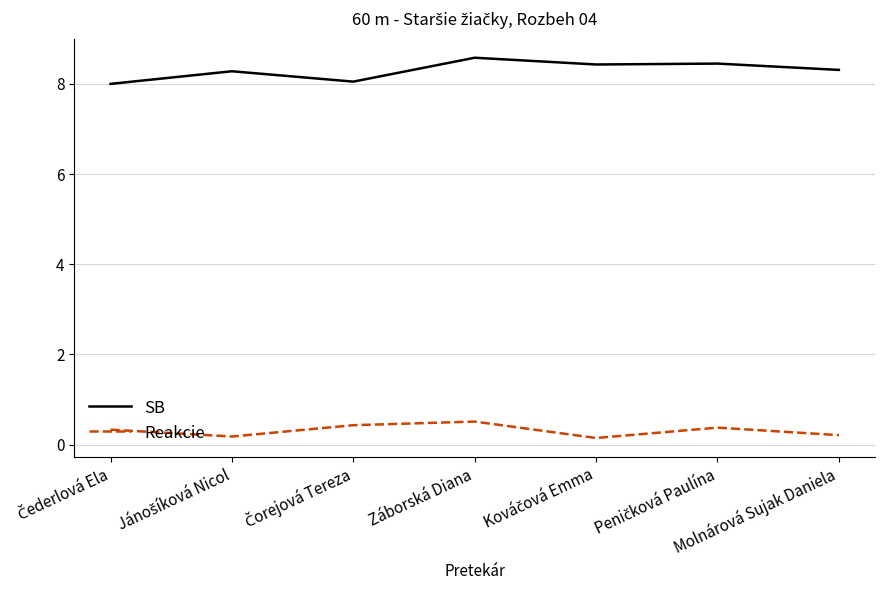

True or false: SB and Reakcie intersect in this chart.

False